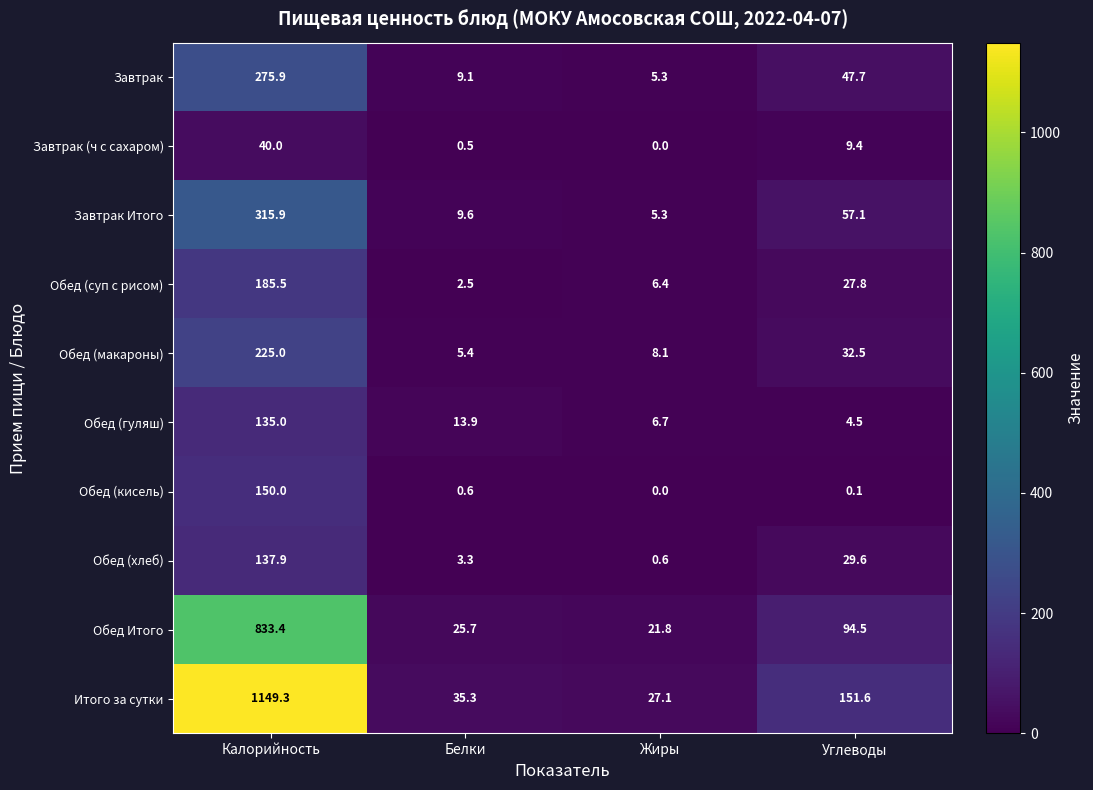

Which category has the lowest value across all series?

Жиры